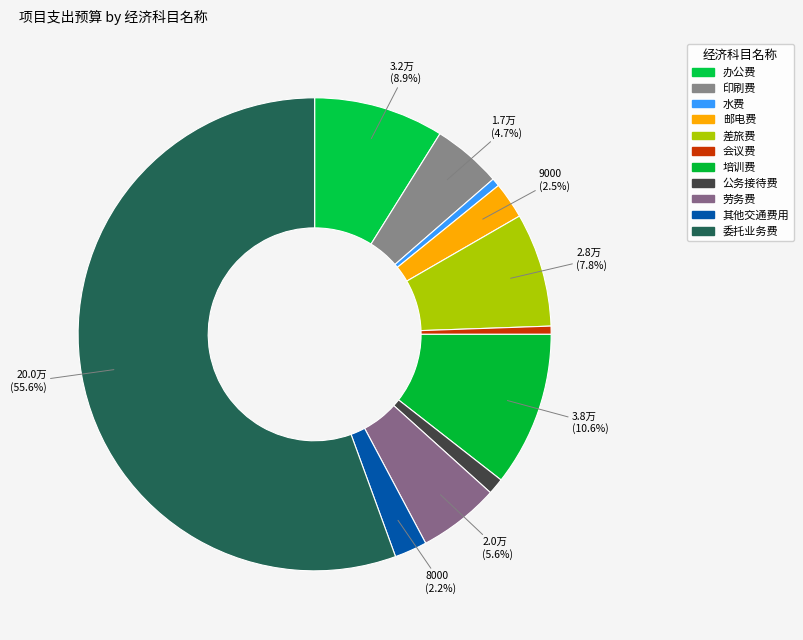

What percentage is the 培训费 slice, to the nearest percent?

11%